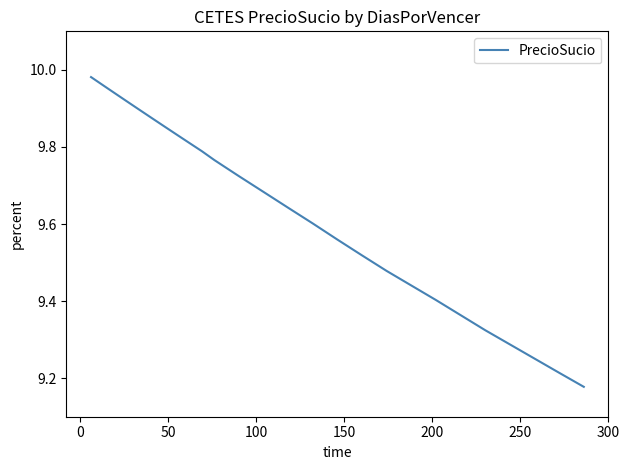

What is the difference between the maximum and minimum values?

0.8